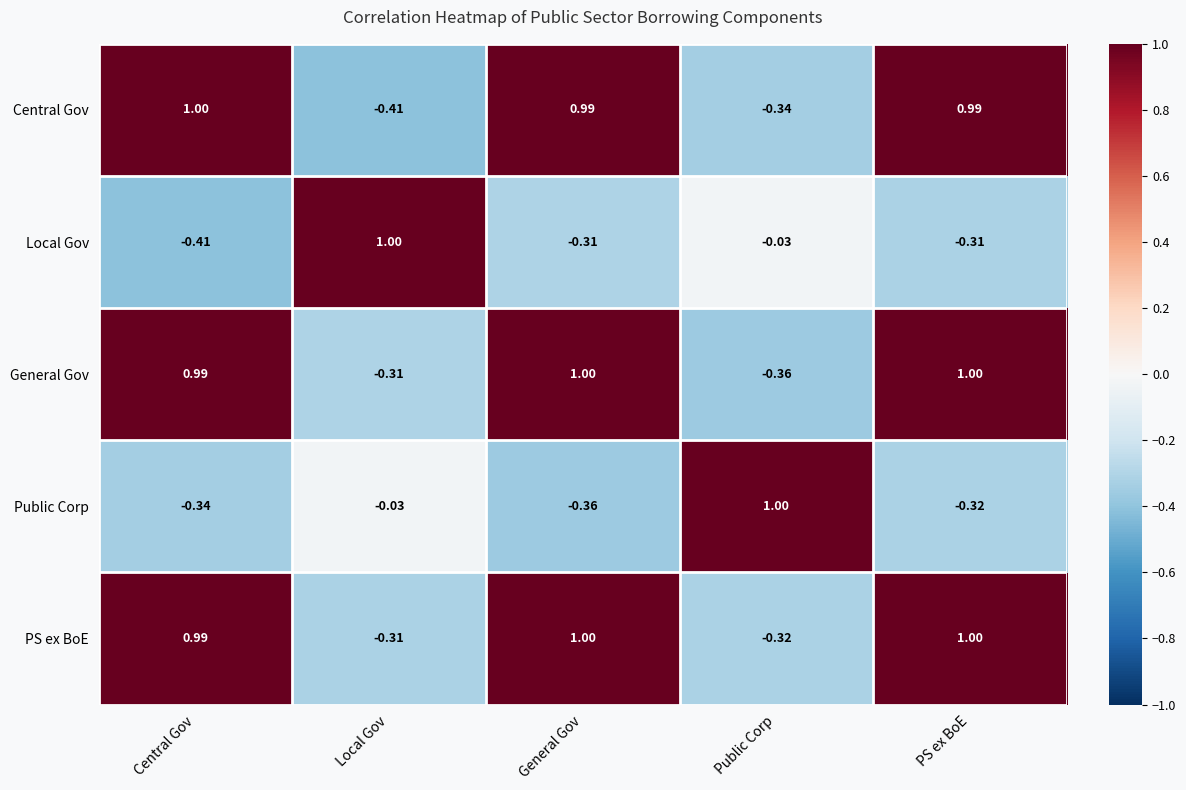

How many values in the PS ex BoE series are below 0?

2